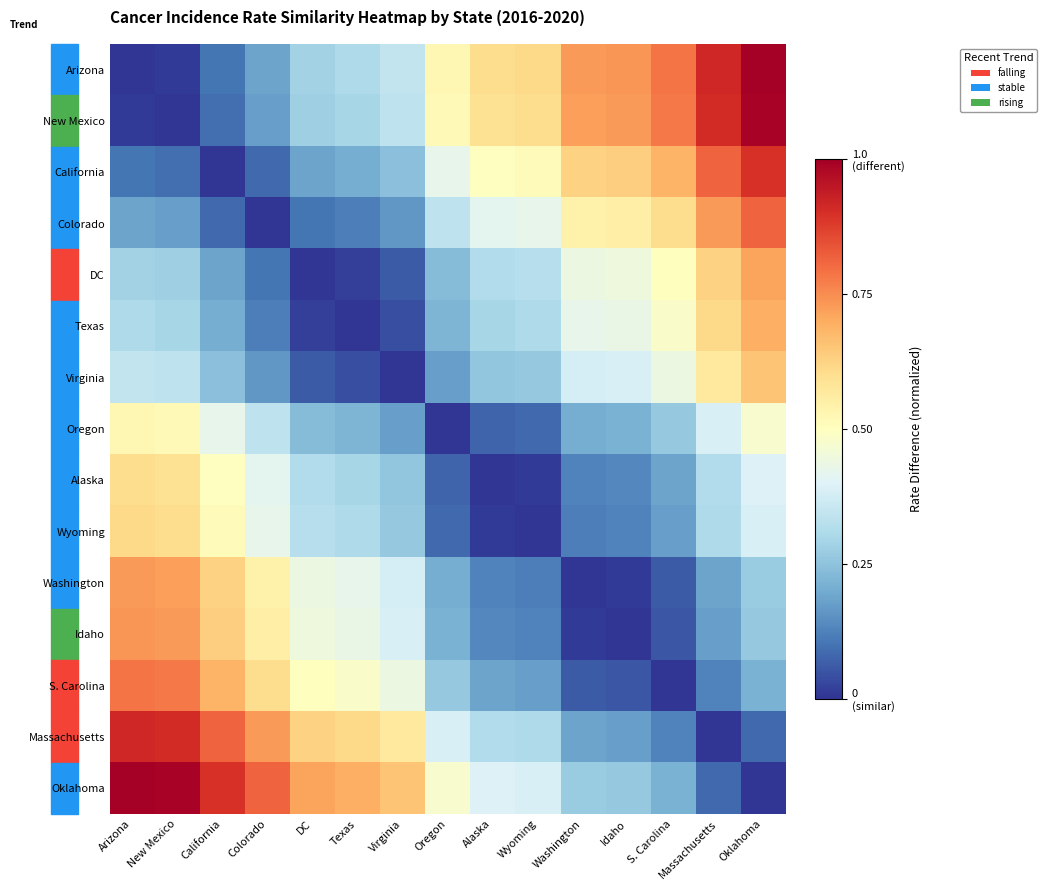

At how many categories does at least one series exceed 0?

15